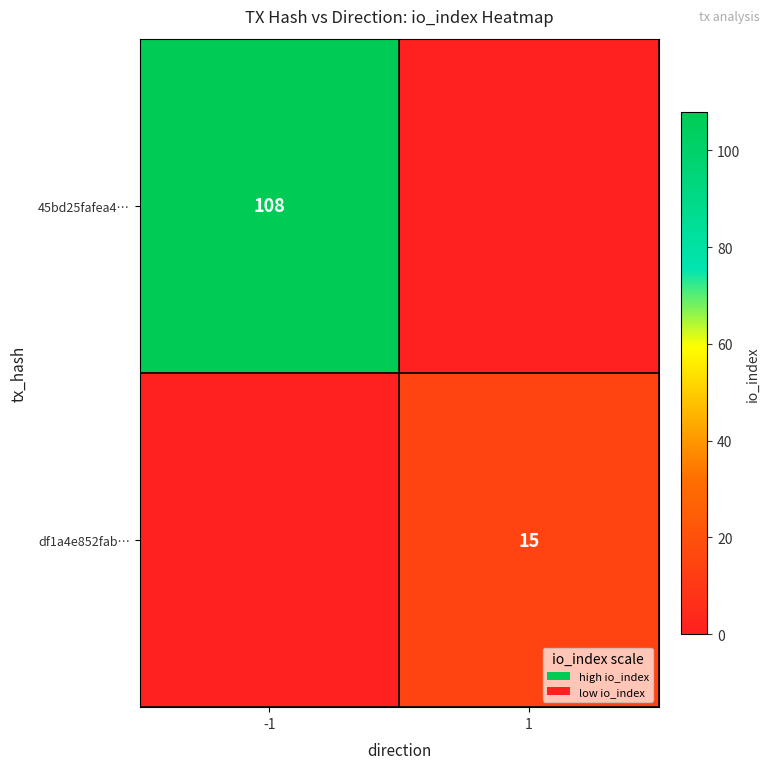

True or false: df1a4e852fab… has a value of 9 at 1.

False